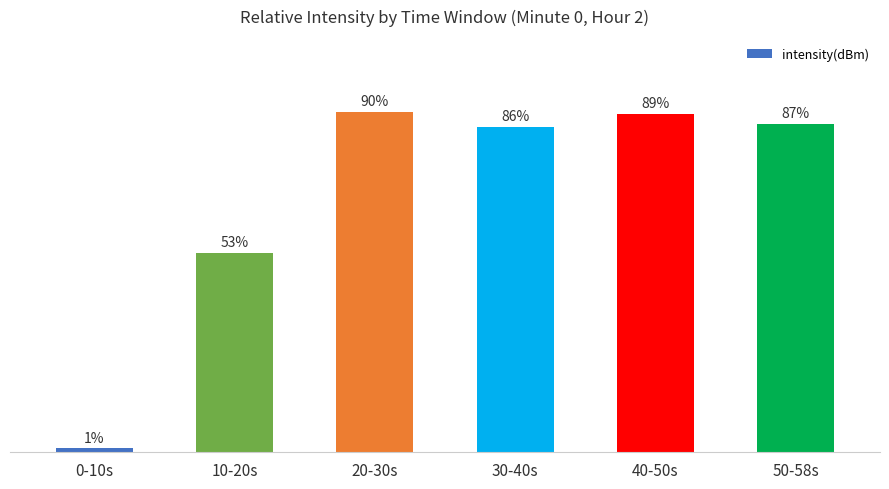

Does the chart contain stacked bars?

No